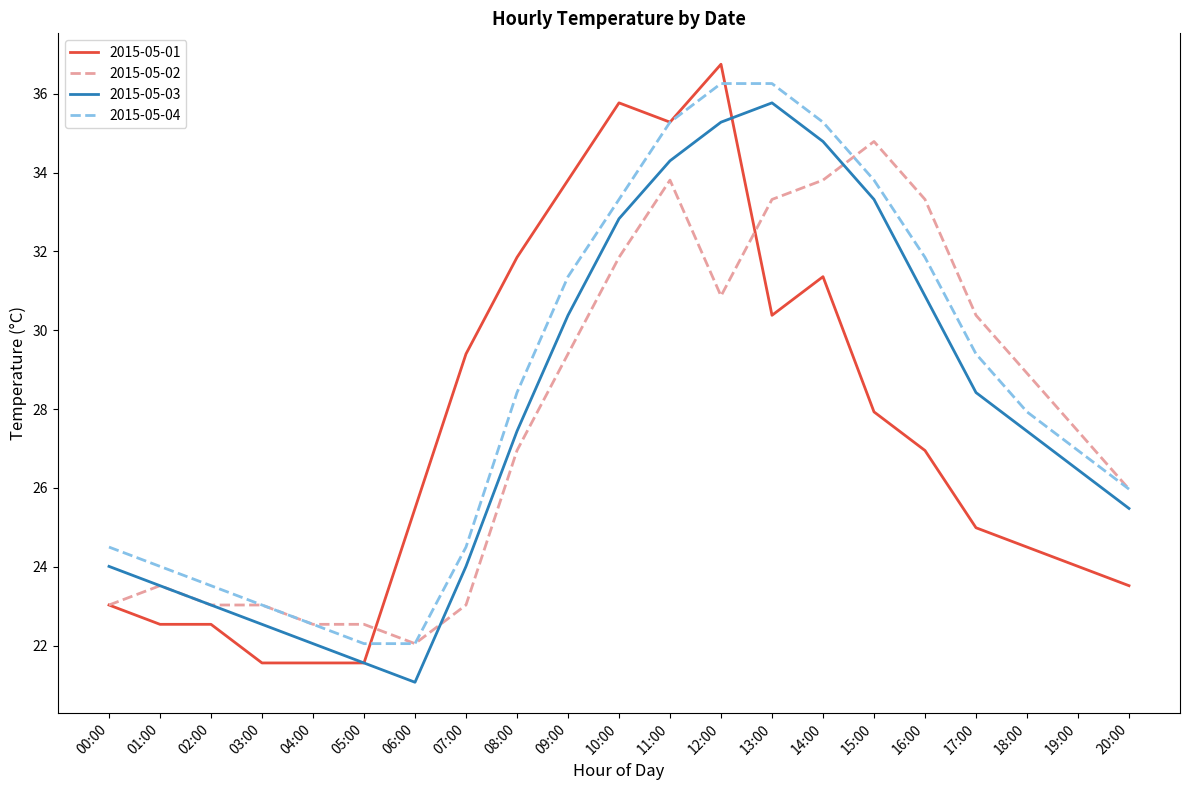

Read the 2015-05-02 value at 16:00.

33.3